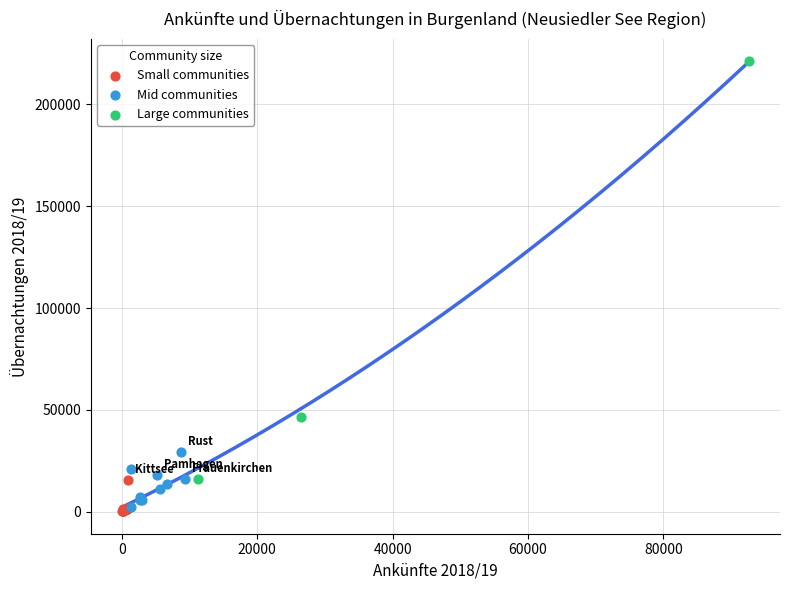

Which series reaches the maximum Y coordinate?

Large communities